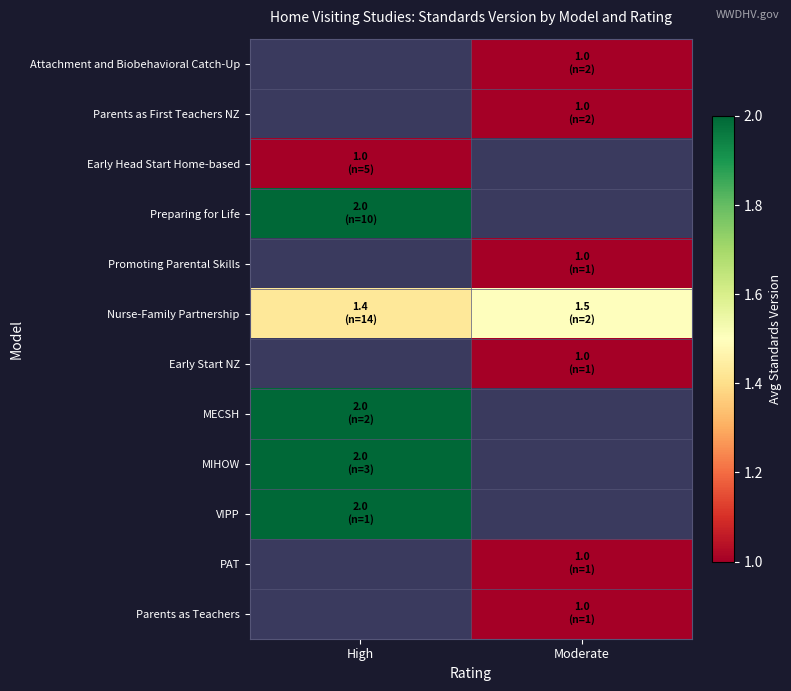

Rank the categories by MIHOW value from highest to lowest.

High, Moderate